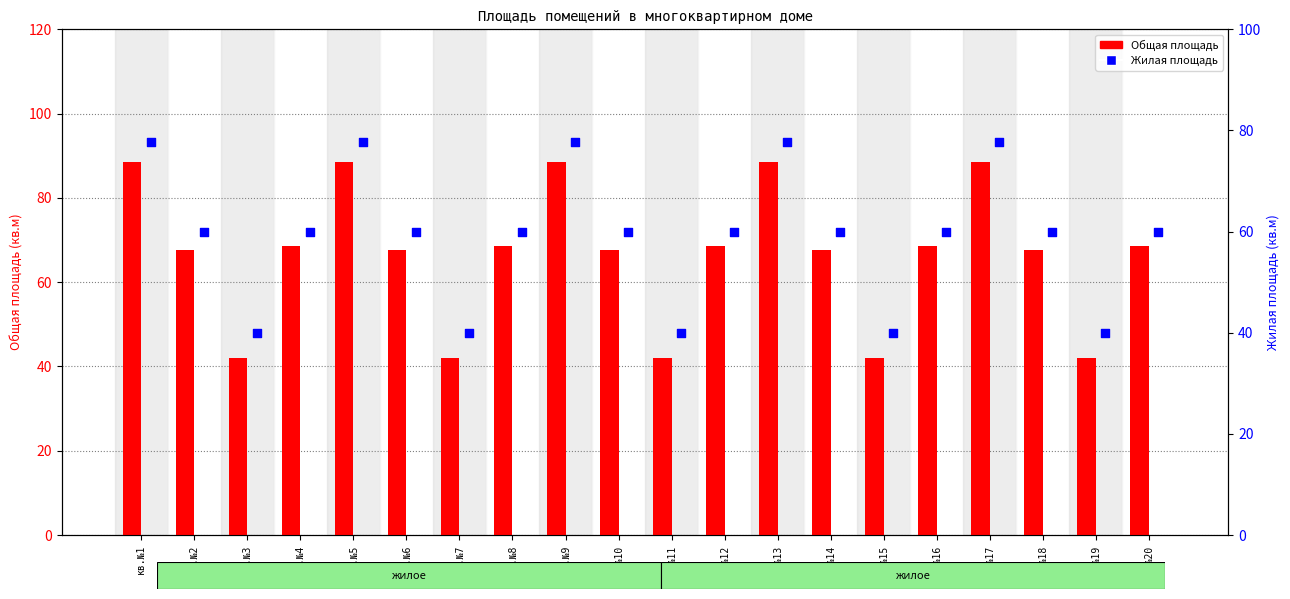

What are all the series names shown in the legend?

Общая площадь, Жилая площадь